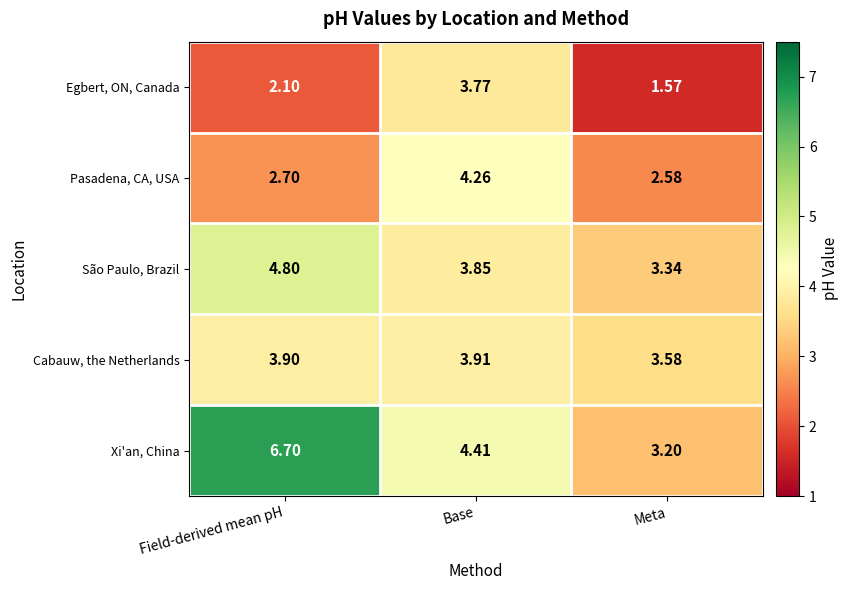

Which series has the largest total across all categories?

Xi'an, China